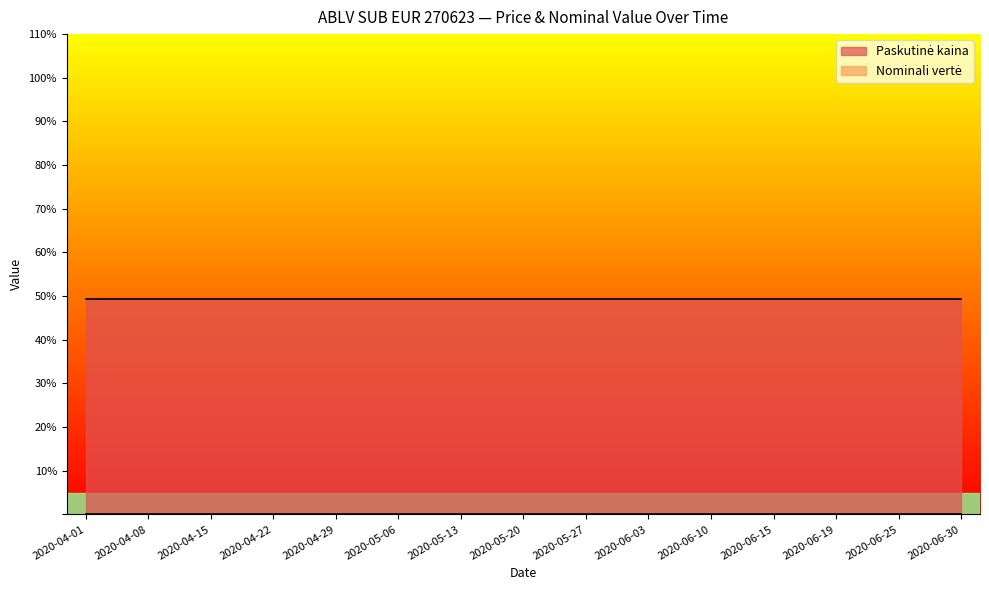

What is the greatest value displayed?

49.2